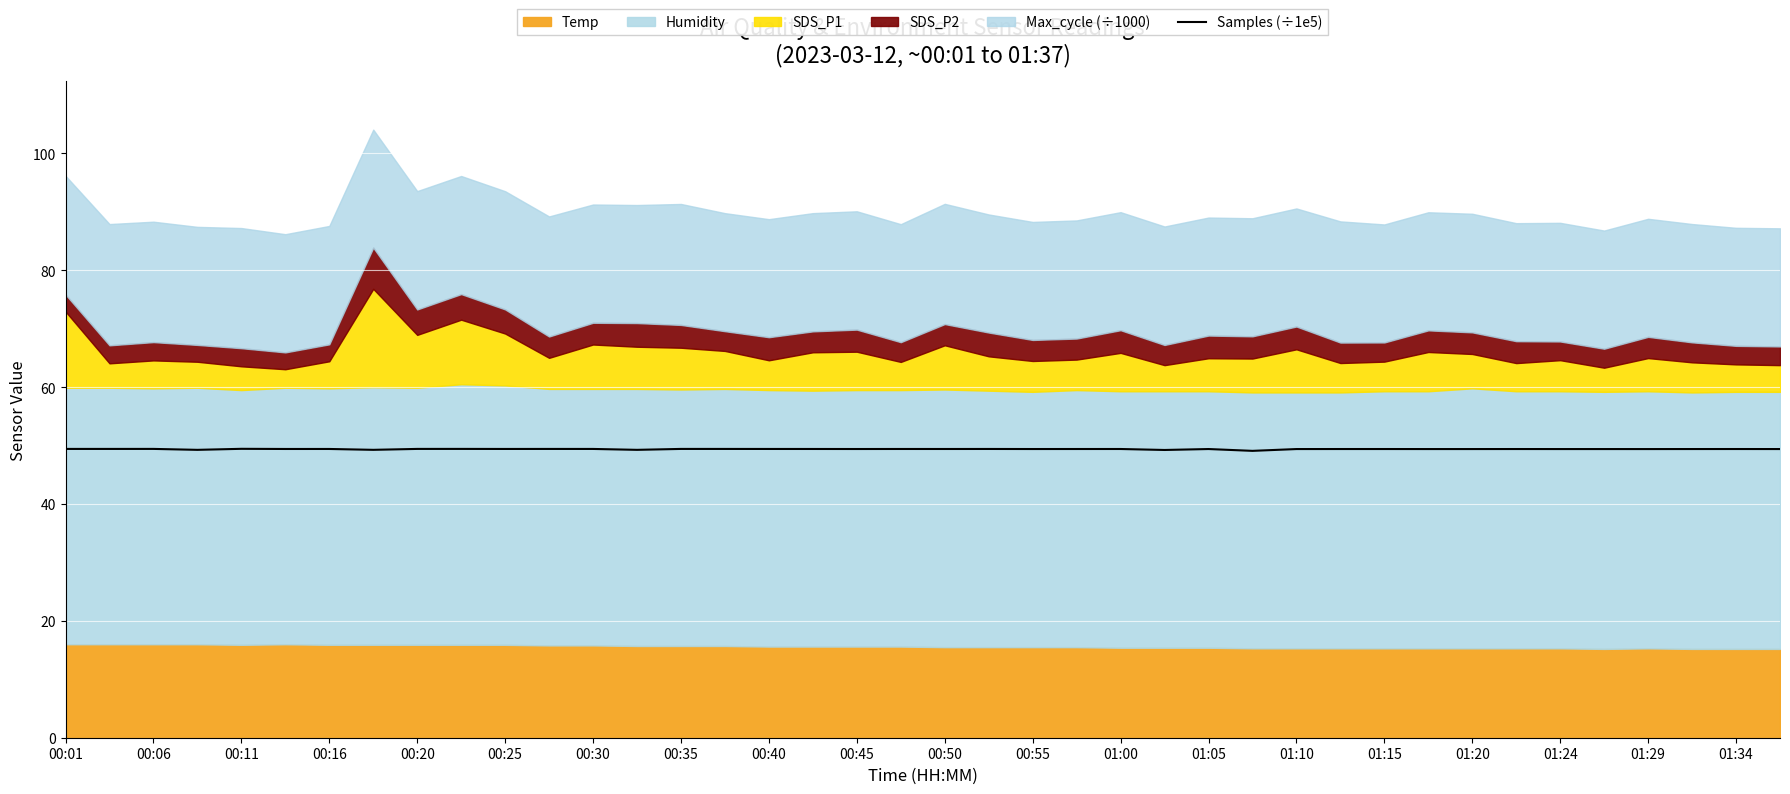

What is the sum of all values?

1975.8